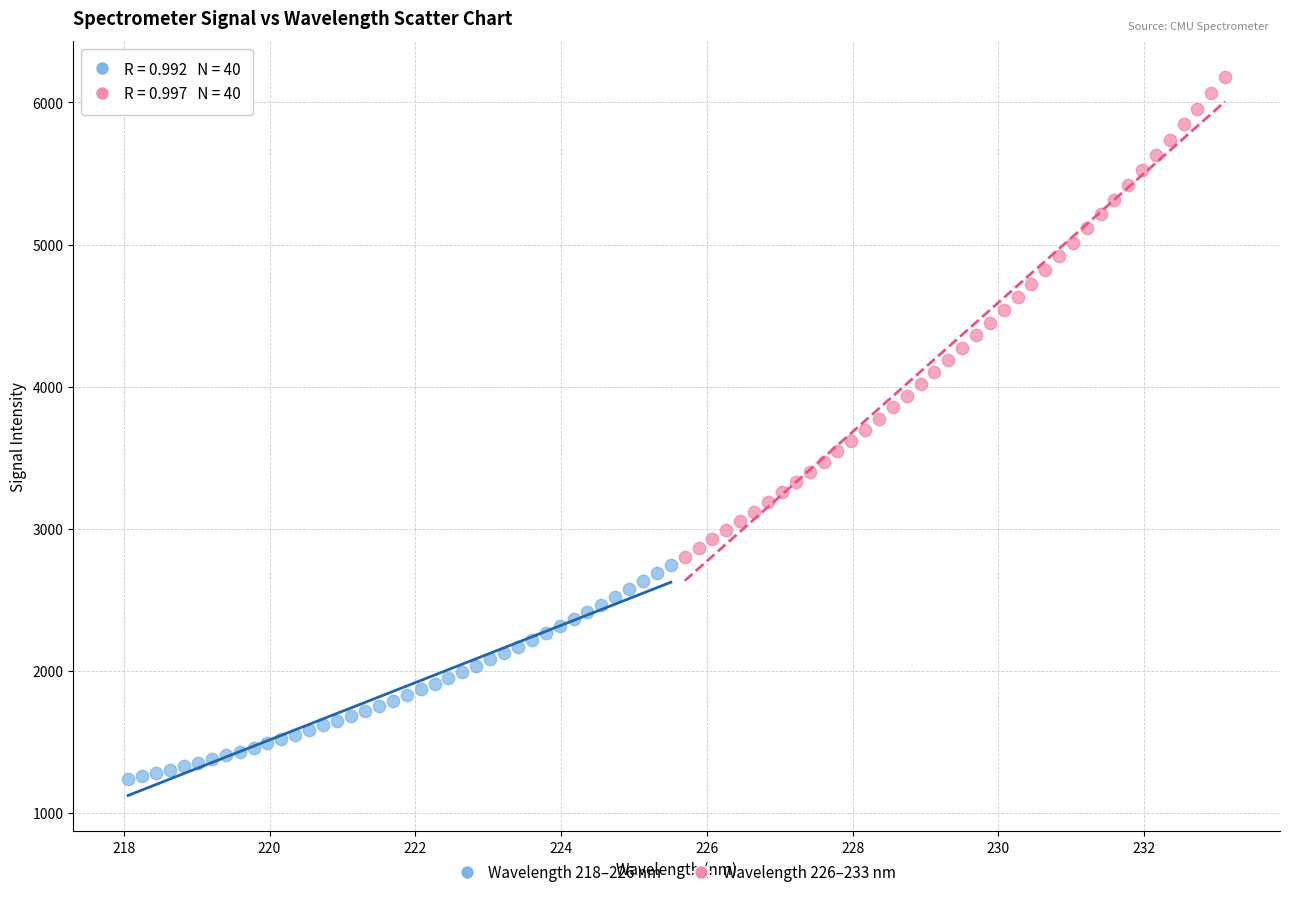

Which series reaches the minimum Y coordinate?

Wavelength 218–226 nm